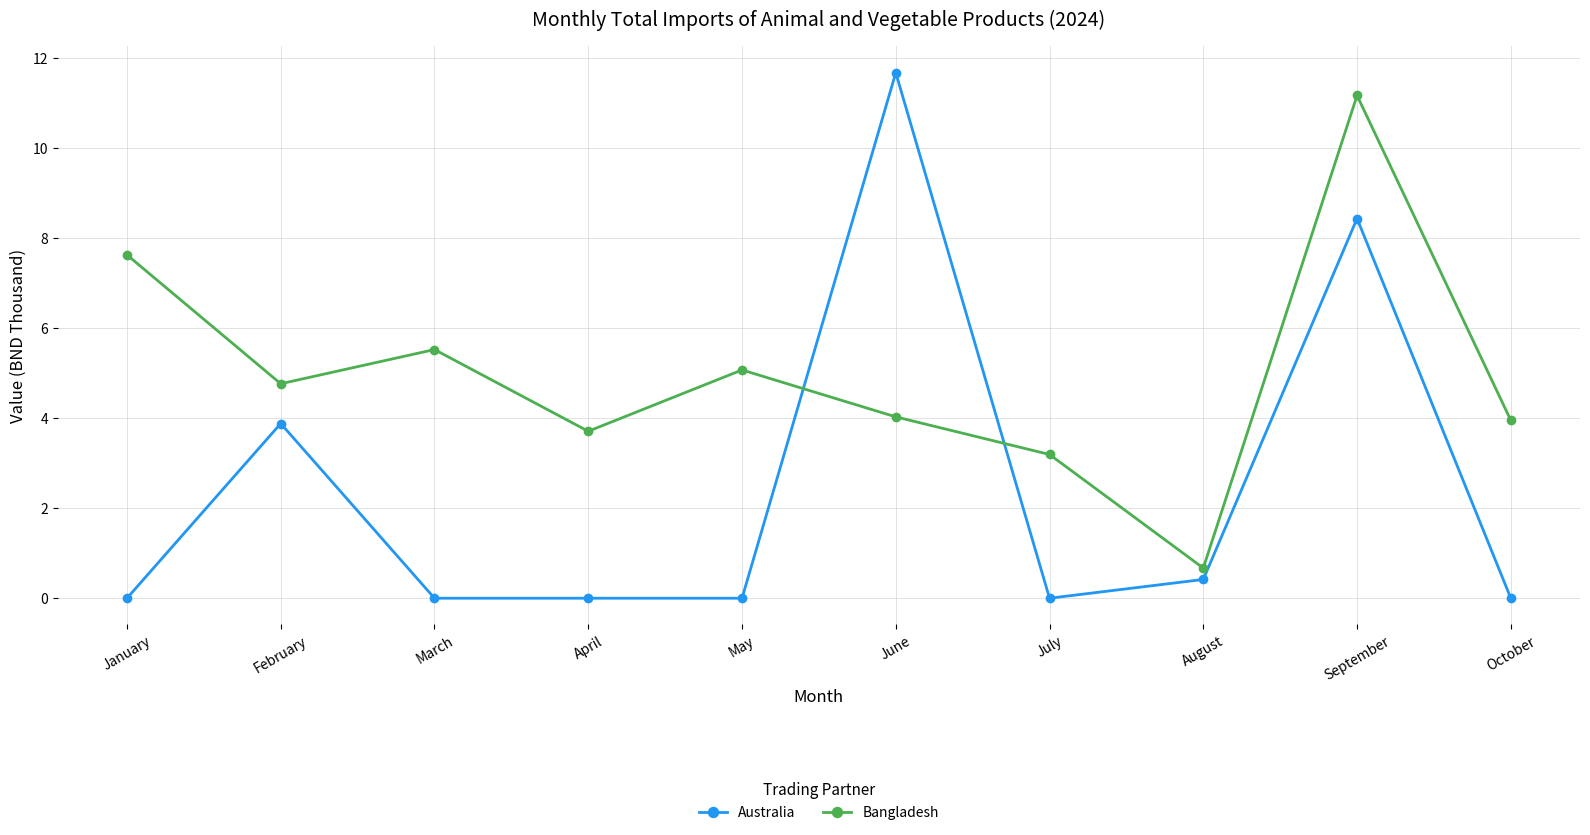

Which series has the largest total across all categories?

Bangladesh